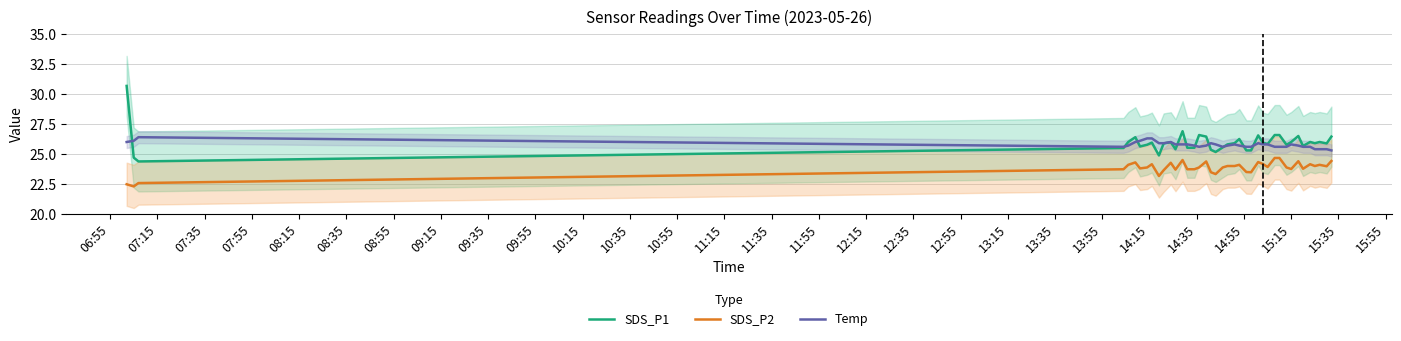

Which series ends up on top after the final intersection of Temp and SDS_P1?

SDS_P1